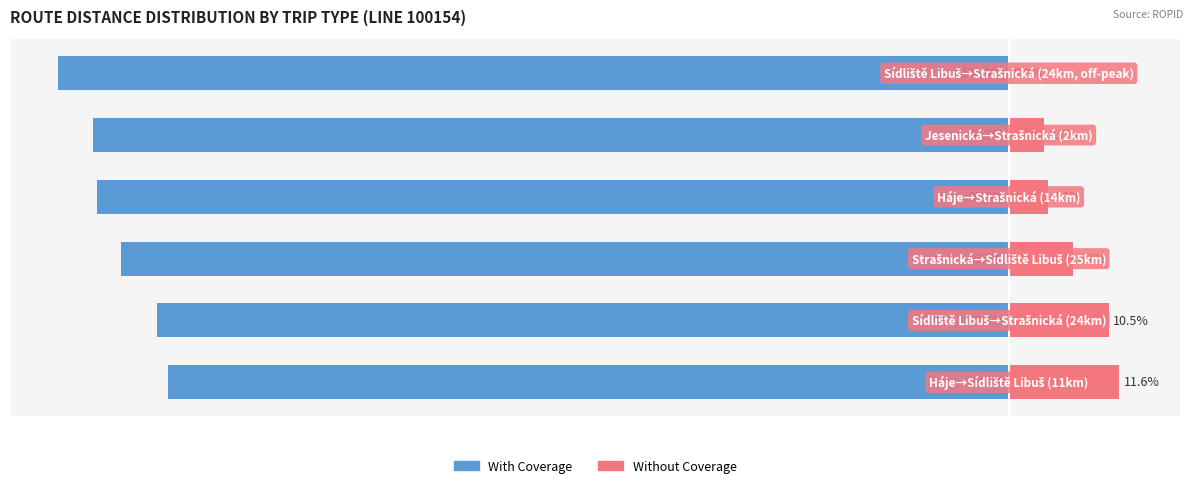

What is the total value across all series at 0?

-76.8